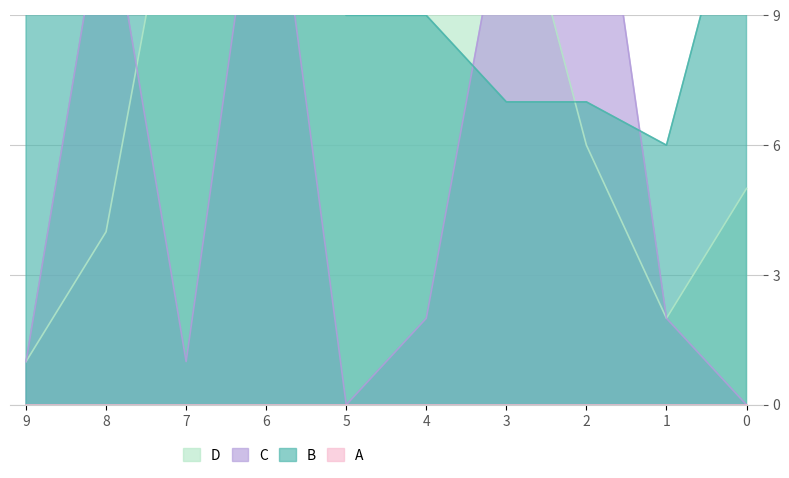

Between 8 and 7, which series saw the biggest shift?

C